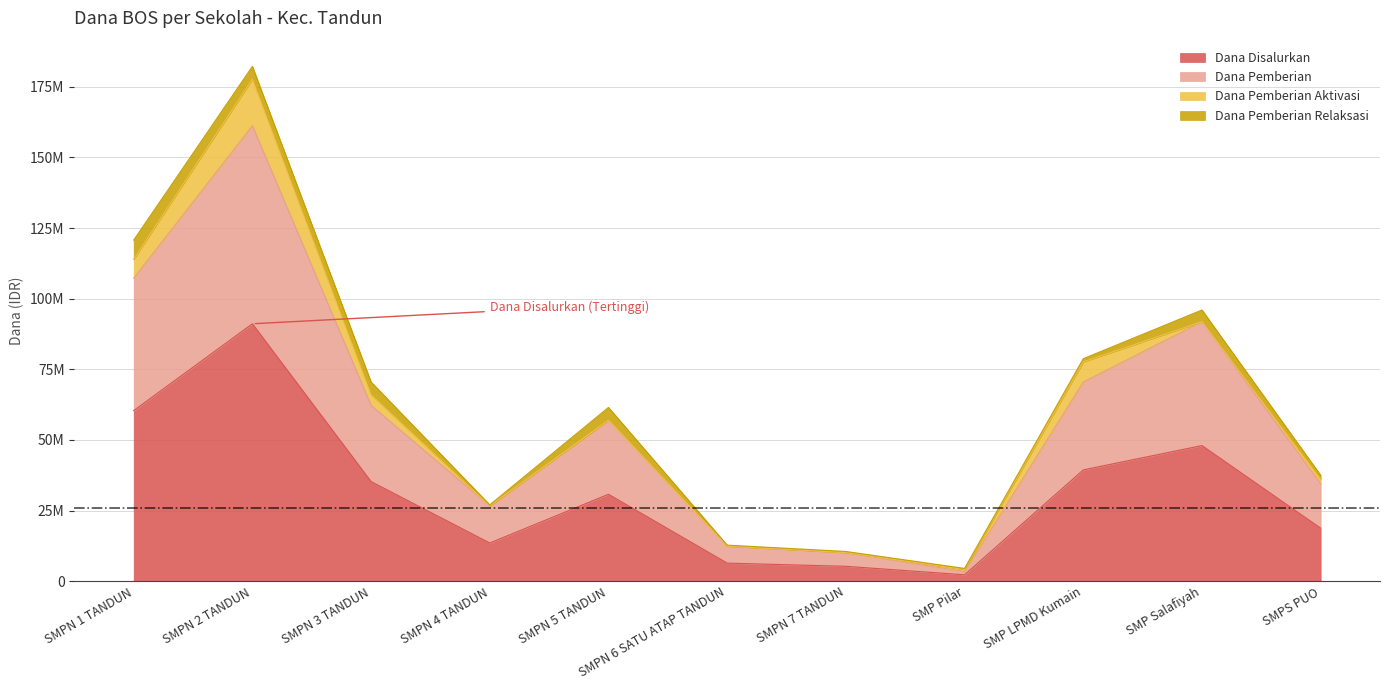

At which label does Dana Disalurkan reach its minimum?

SMP Pilar